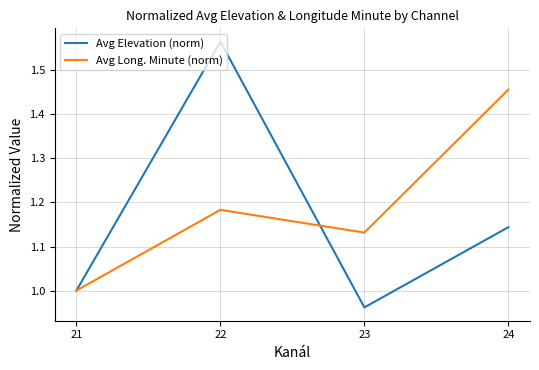

Which category has the lowest value across all series?

23